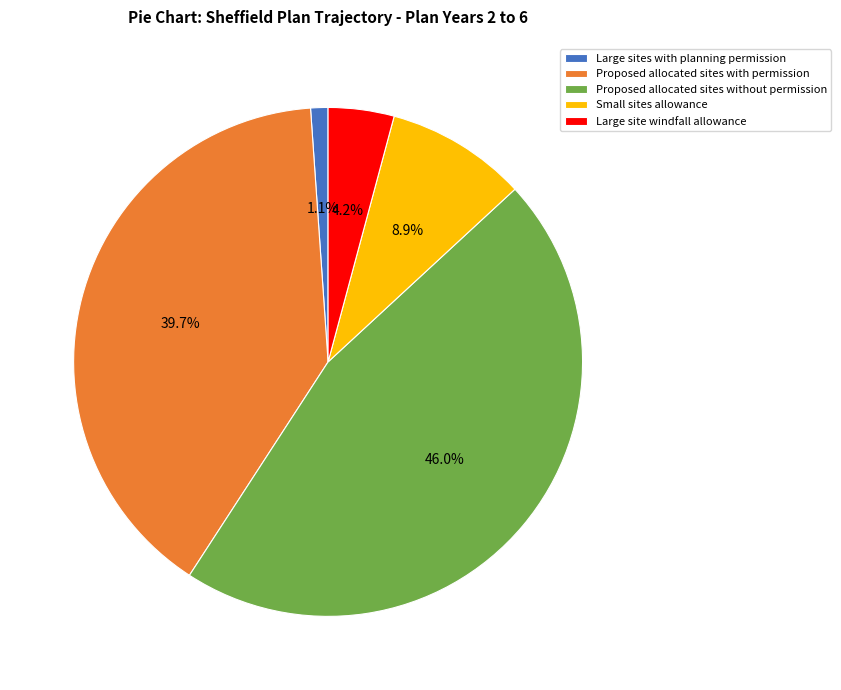

To the nearest percent, what is the difference between the Proposed allocated sites with permission and Large sites with planning permission slice percentages?

39%